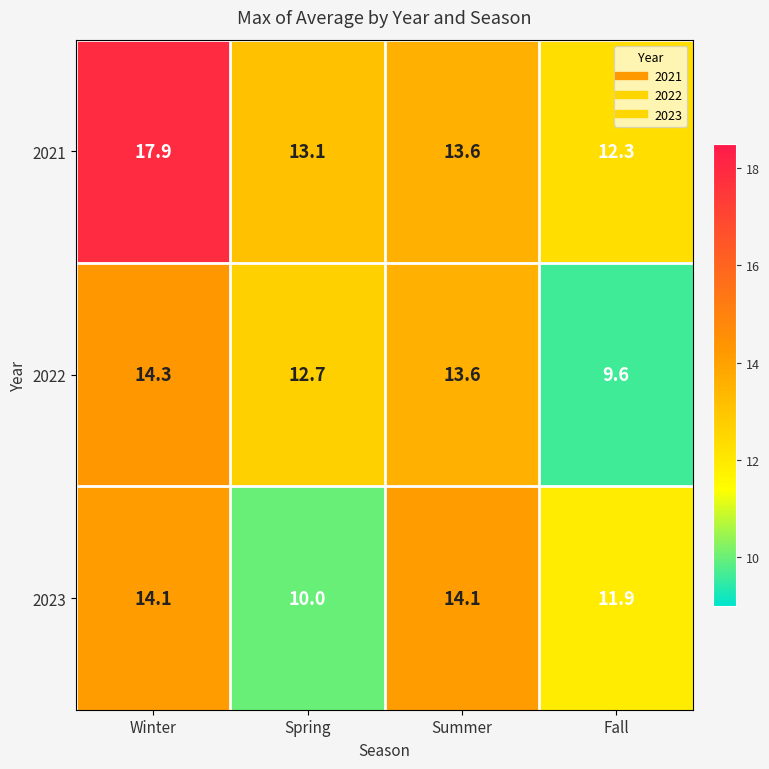

Which series changed the most between Summer and Fall?

2022